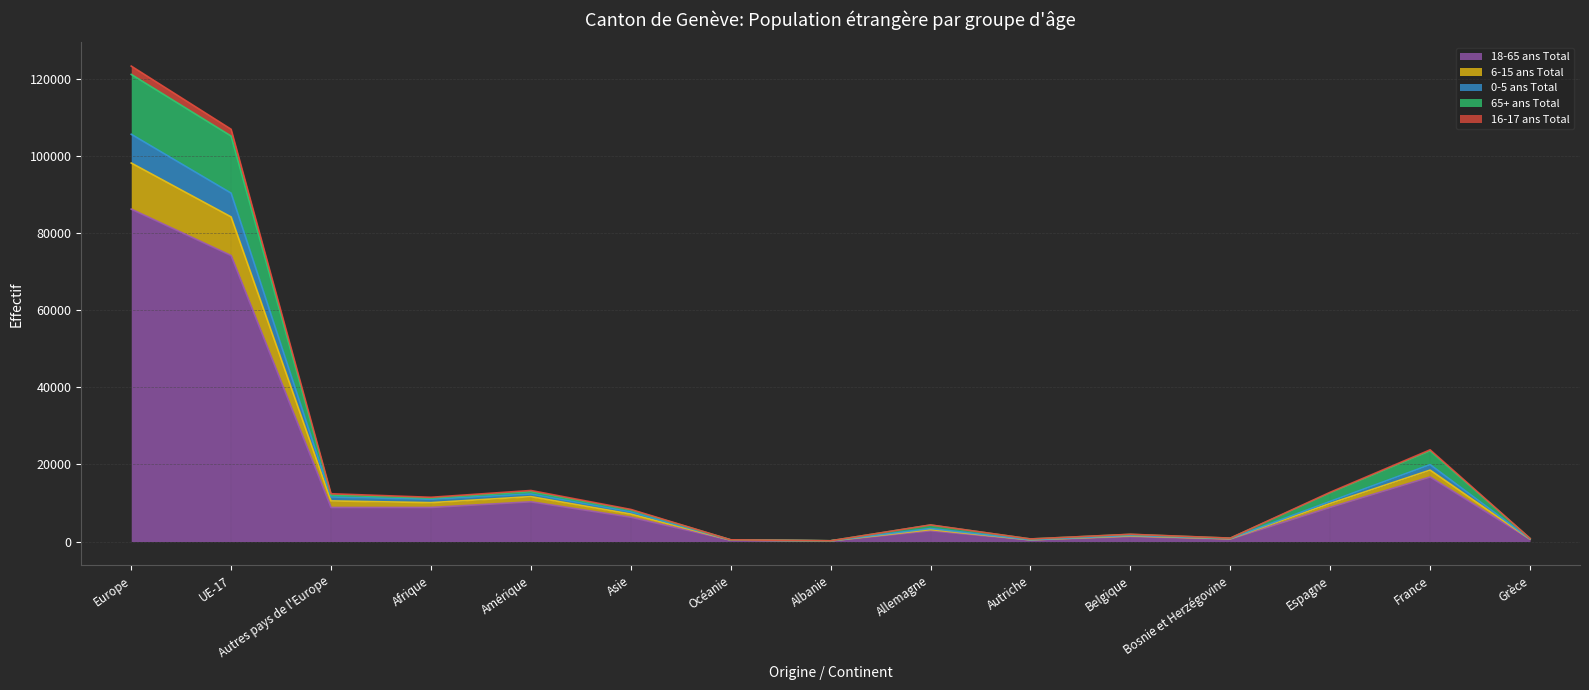

What is the label of the 6th point from the right?

Autriche